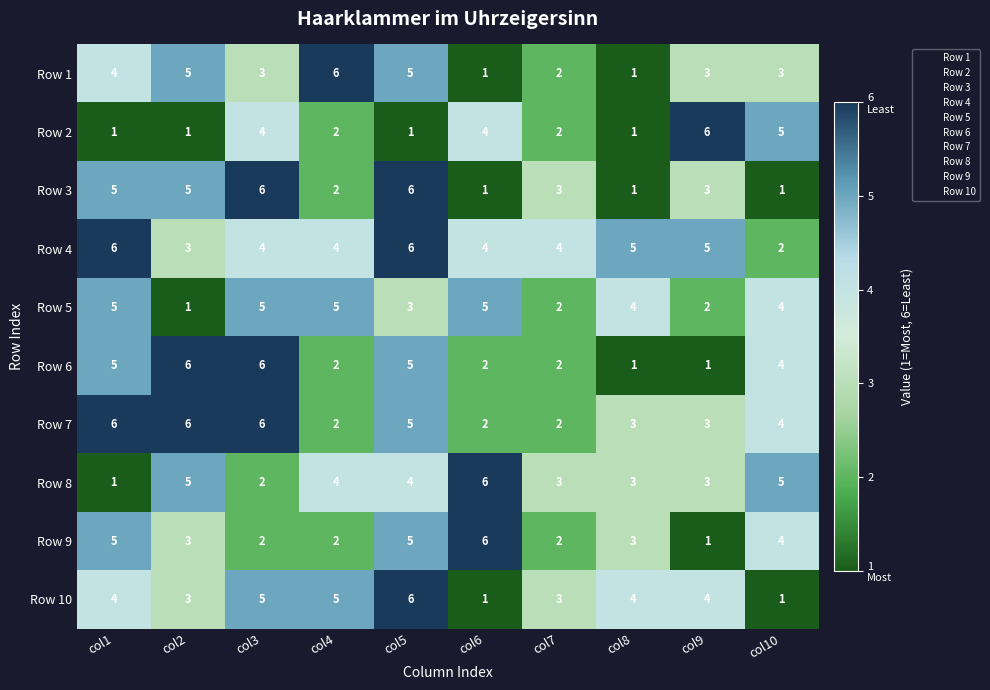

Which series changed the most between col7 and col10?

Row 2